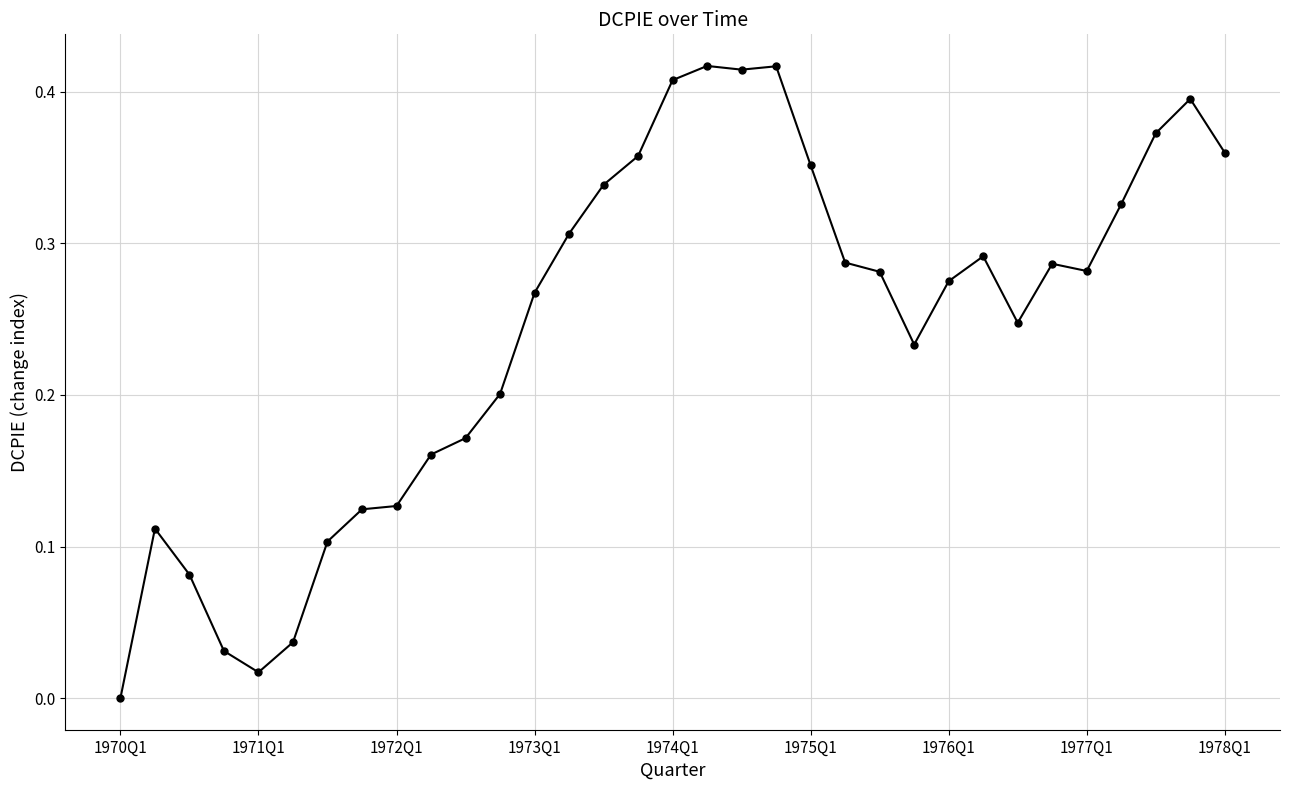

Does the chart have visible grid lines?

Yes